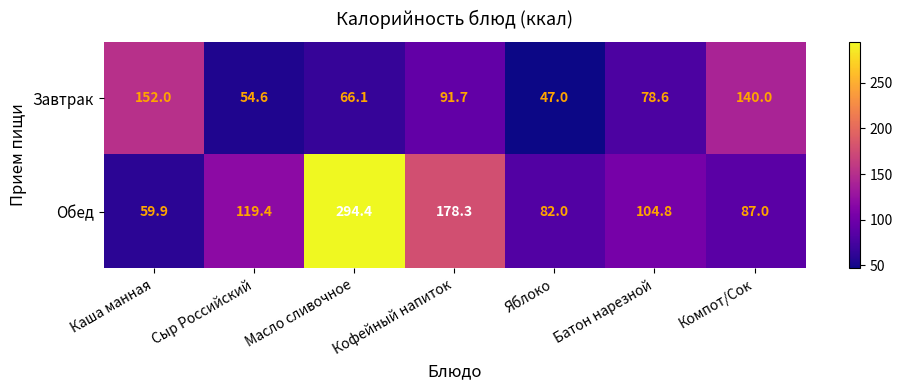

Between Каша манная and Сыр Российский, which series saw the biggest shift?

Завтрак